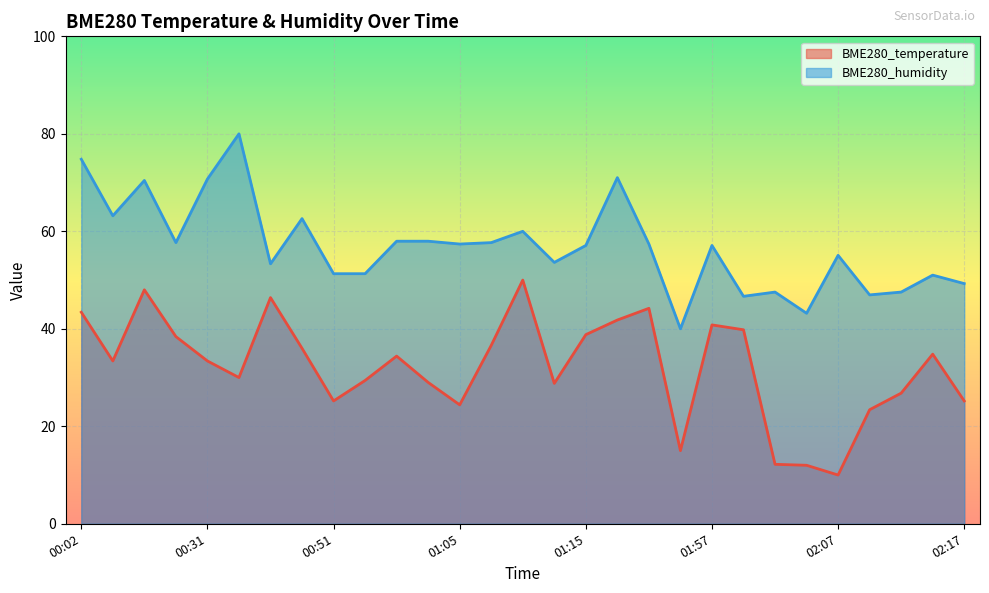

Where does the BME280_humidity series first go above 57?

00:02